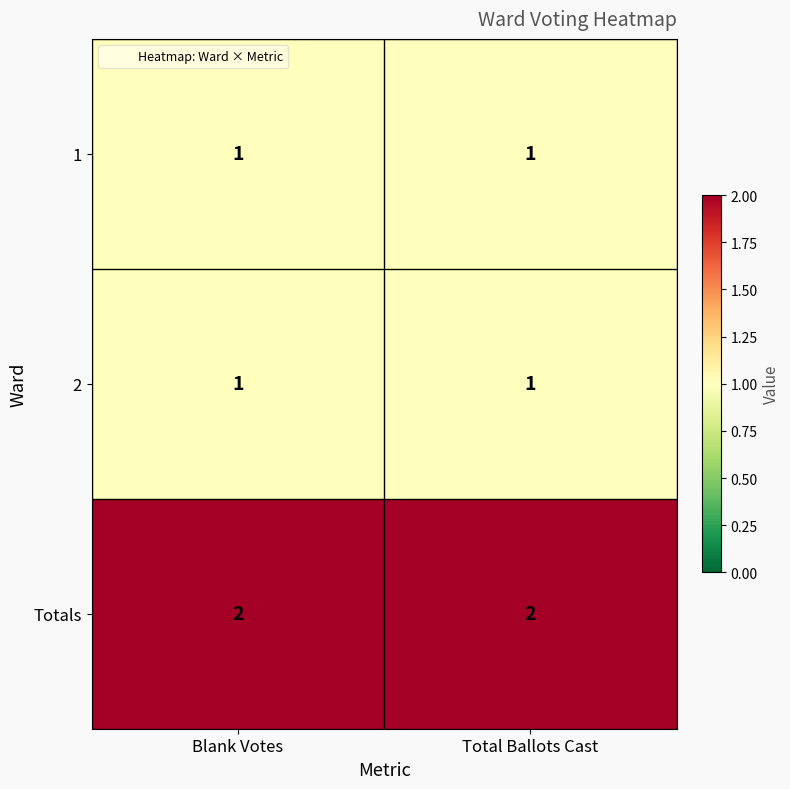

The 1 series shows 2 at Total Ballots Cast. True or false?

False